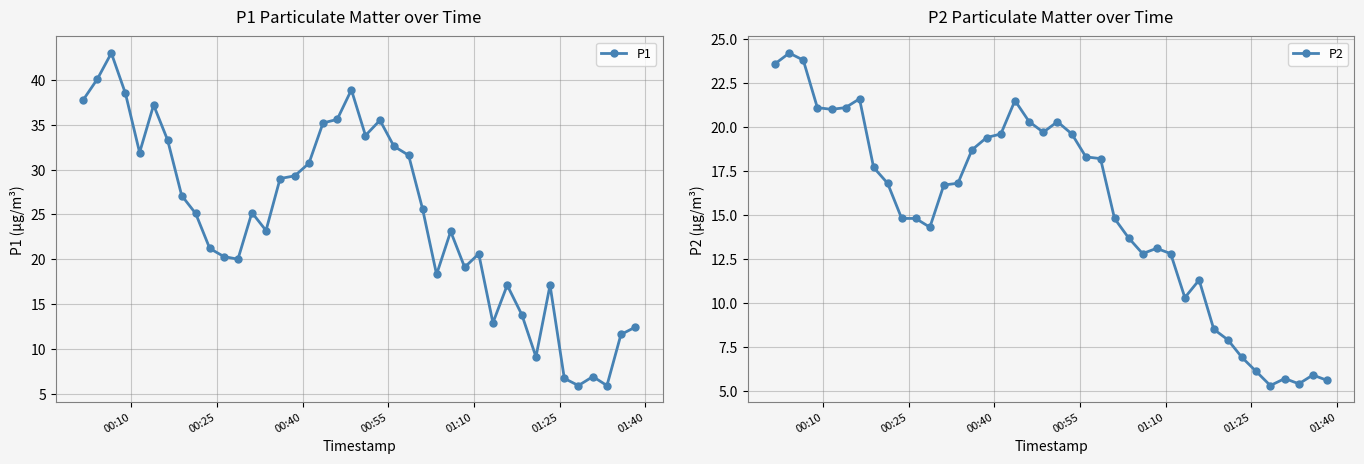

True or false: P1 has more than 2 points higher than both neighbors.

True